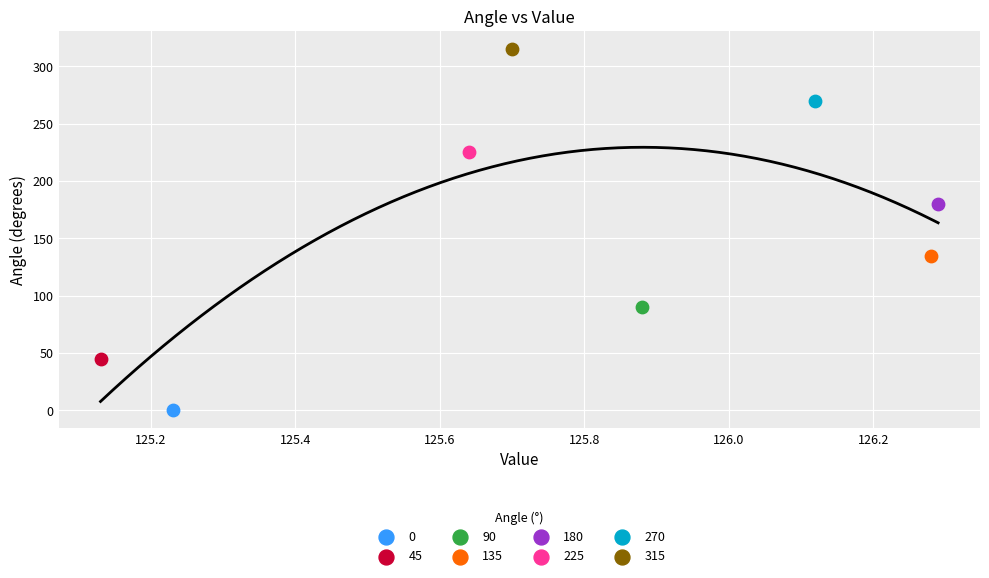

What are all the series names shown in the legend?

0, 45, 90, 135, 180, 225, 270, 315